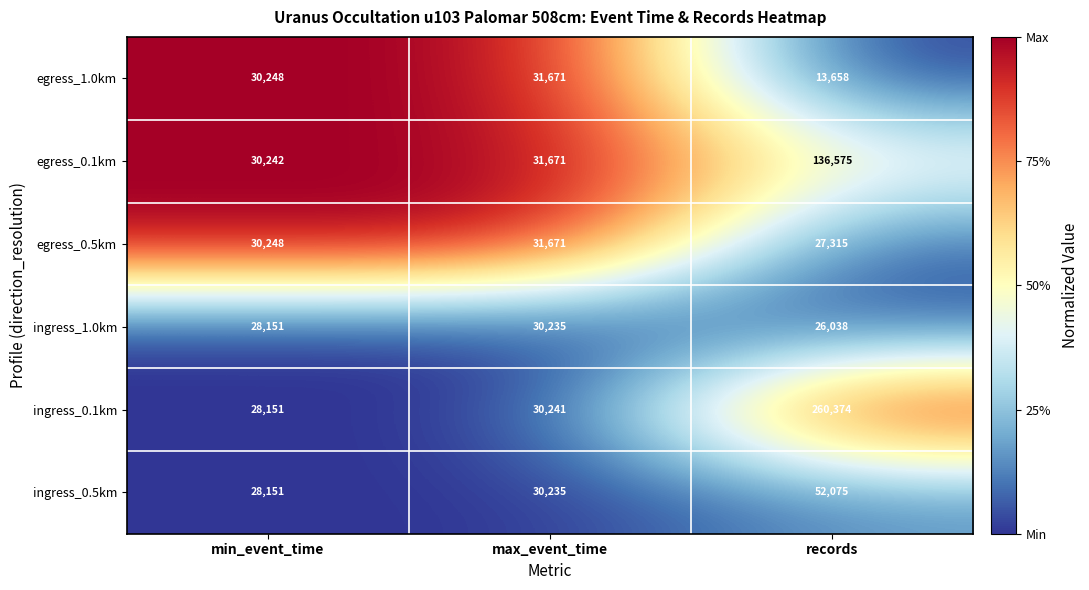

What is the lowest value of the ingress_1.0km series?

26038